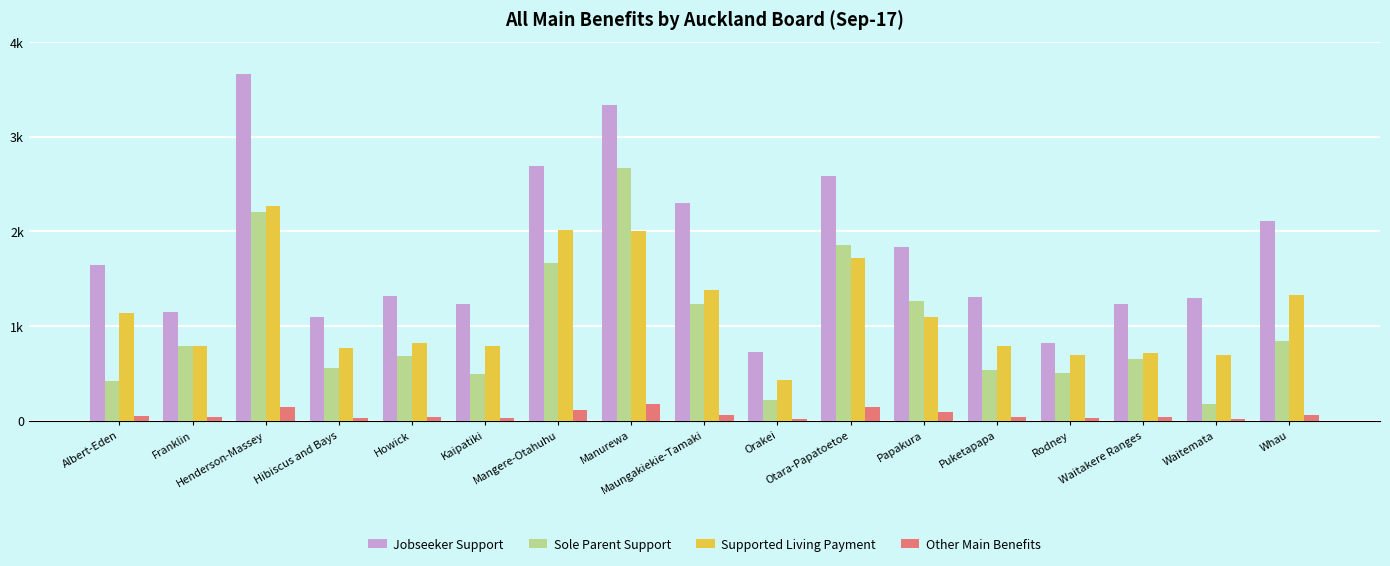

Does the chart contain any negative values?

No